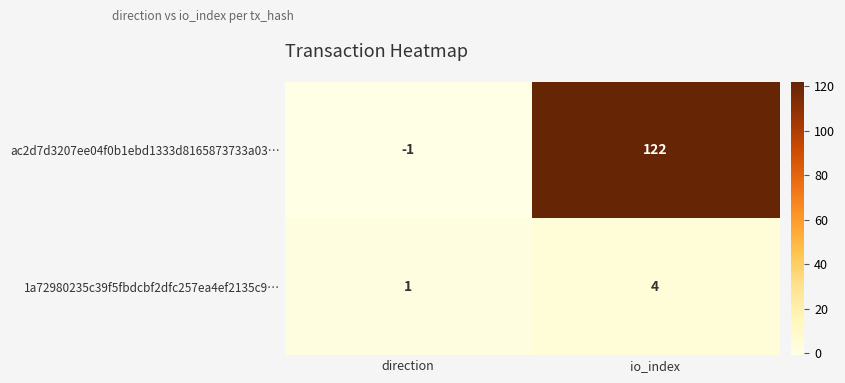

At how many categories does at least one series exceed 118?

1